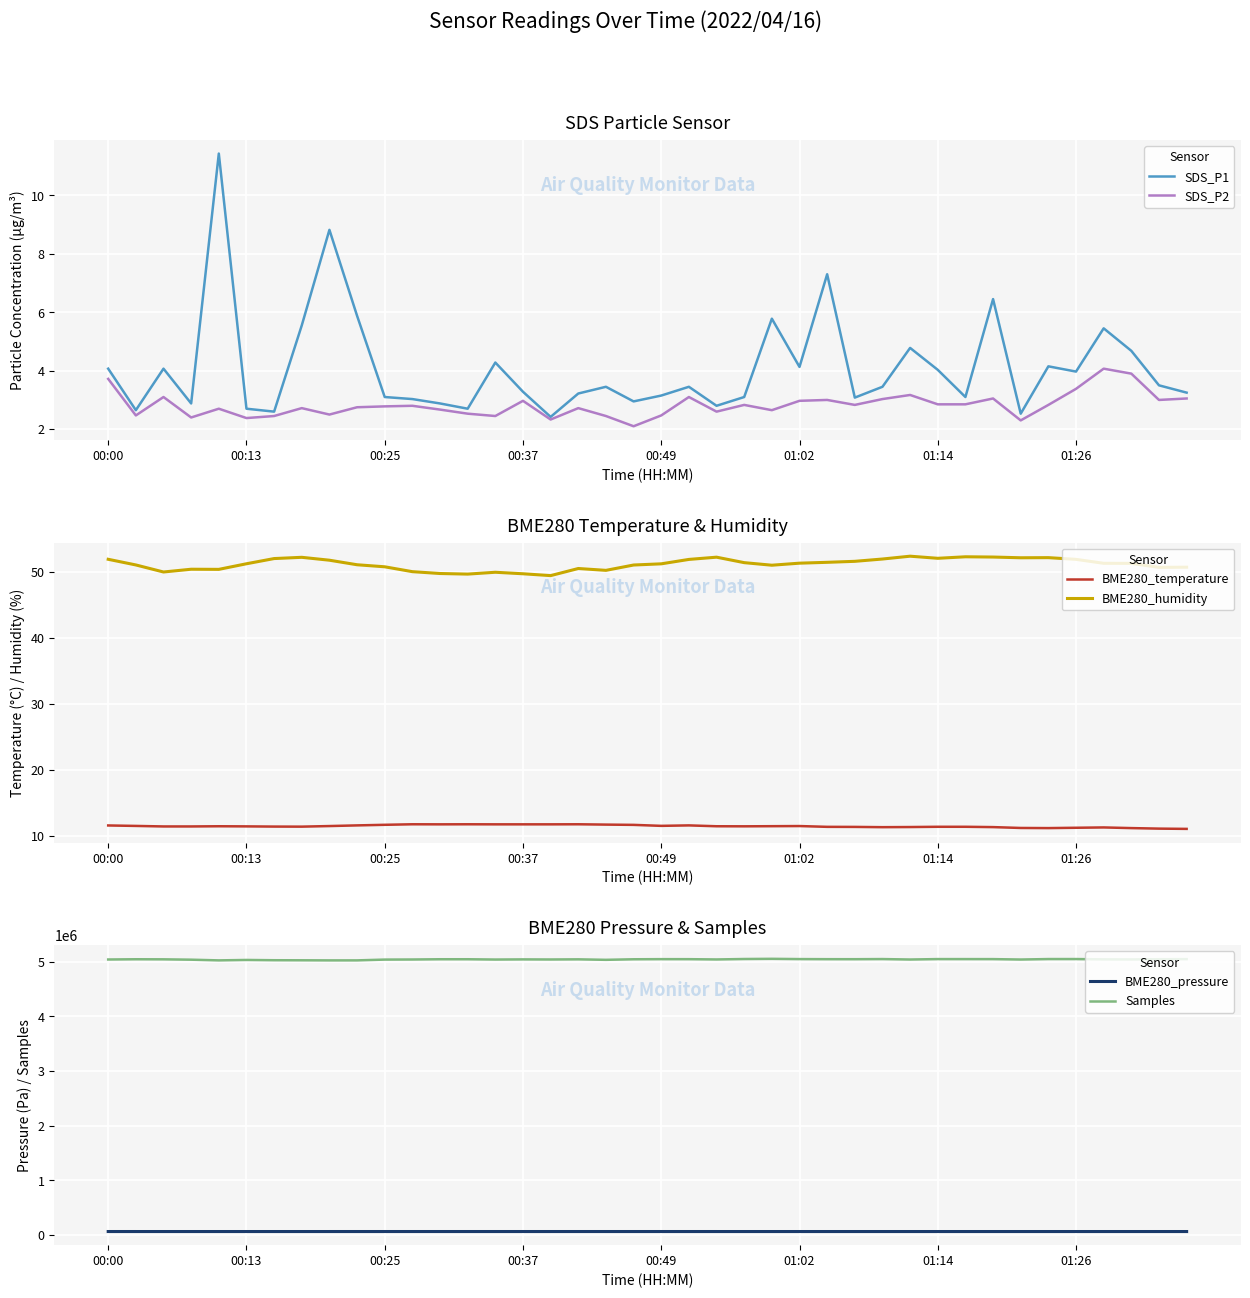

True or false: BME280_humidity and Samples intersect in this chart.

False